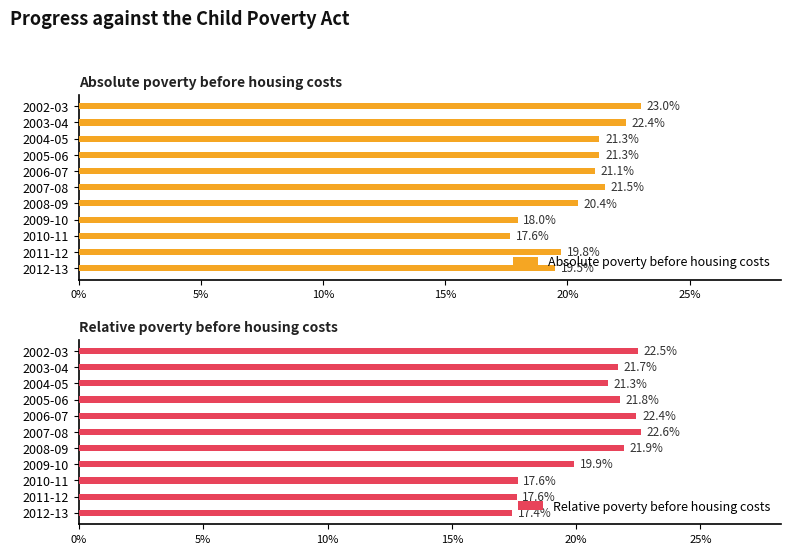

At how many categories does at least one series exceed 0?

11